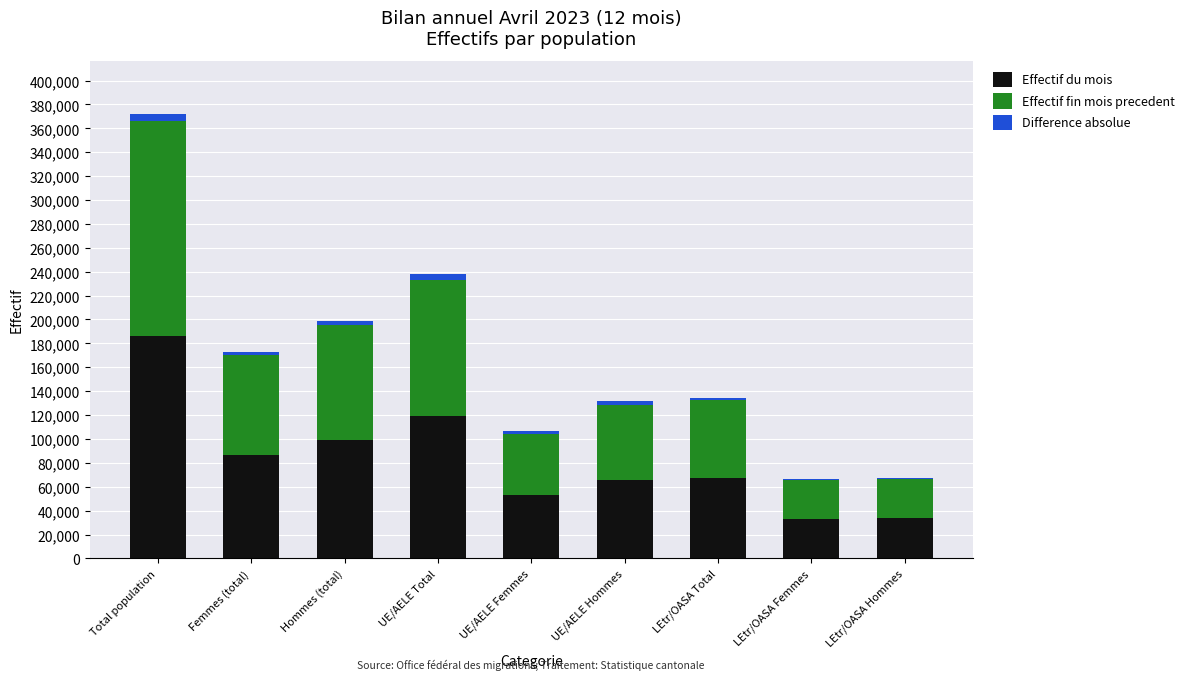

How many series are shown in this chart?

3